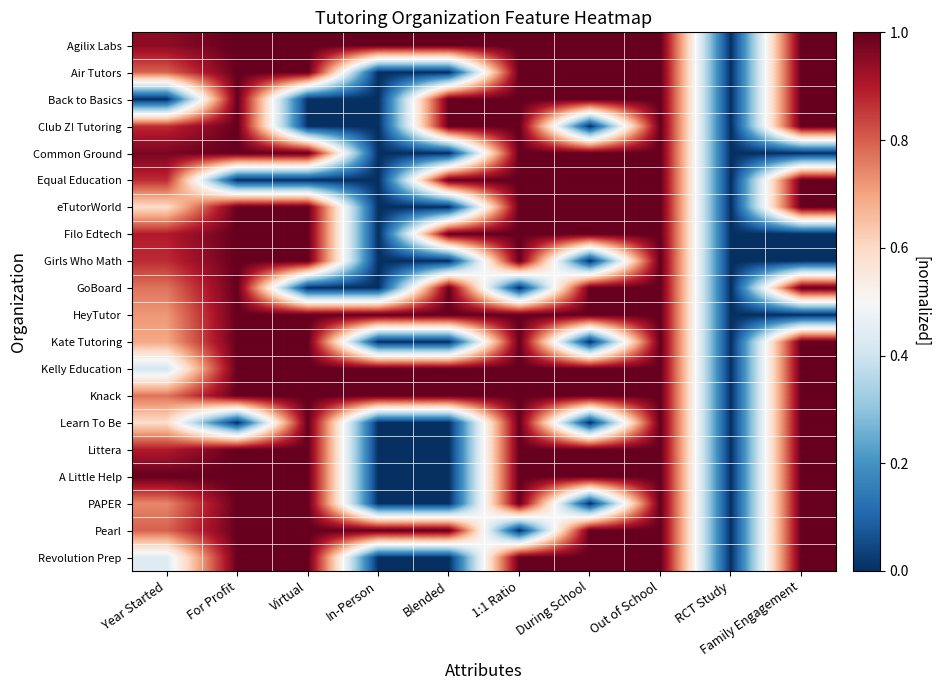

How many series are shown in this chart?

20